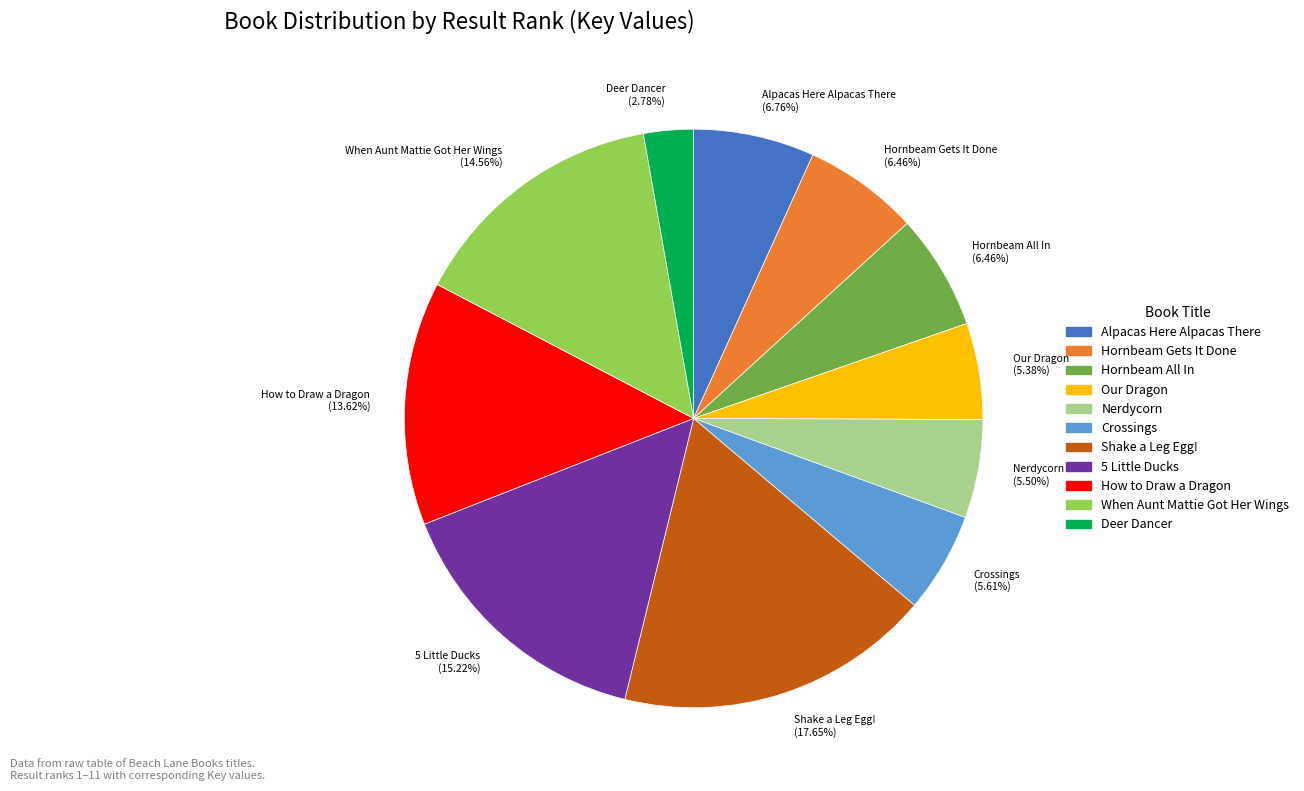

What is the ratio of the value at Nerdycorn (5.50%) to the value at Crossings (5.61%)?

1.0